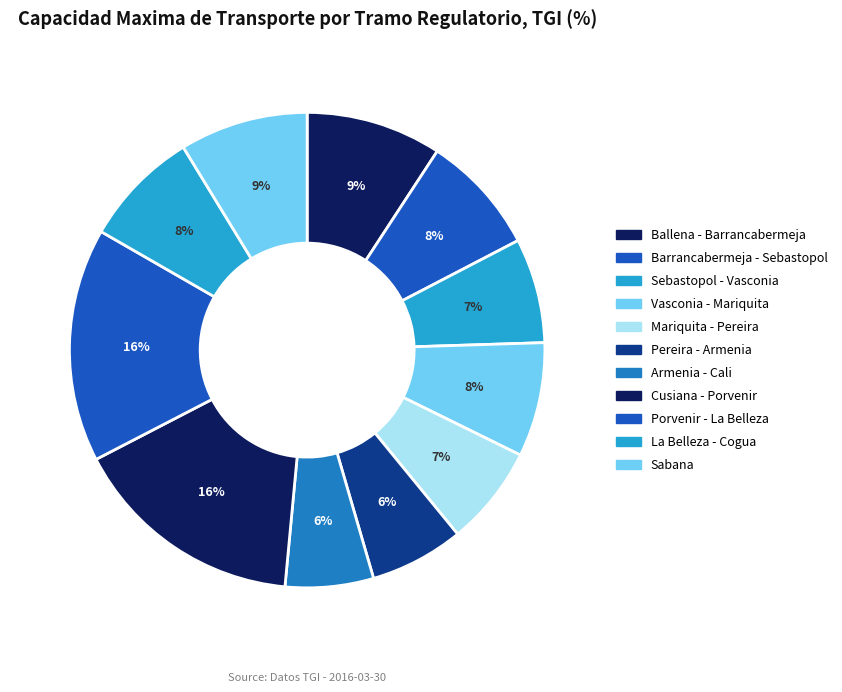

Is Vasconia - Mariquita the majority of the pie?

No